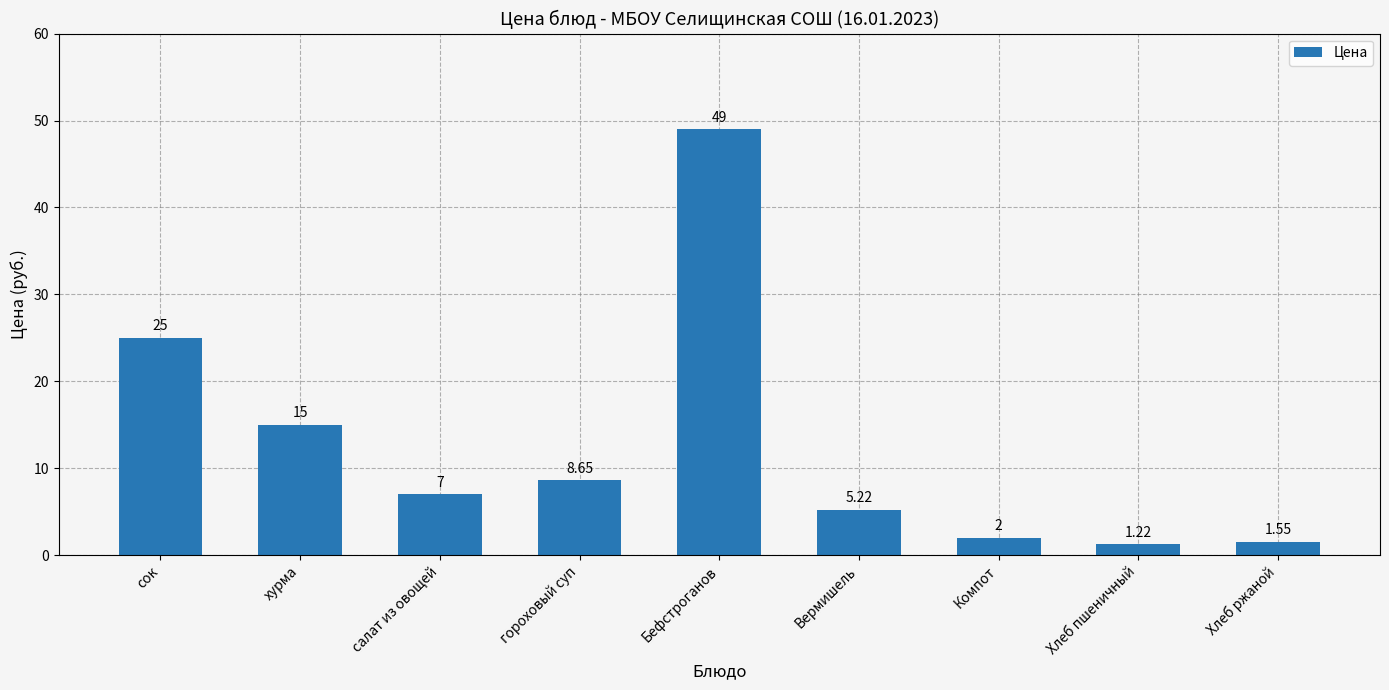

What is the ratio of the value at сок to the value at салат из овощей?

3.6